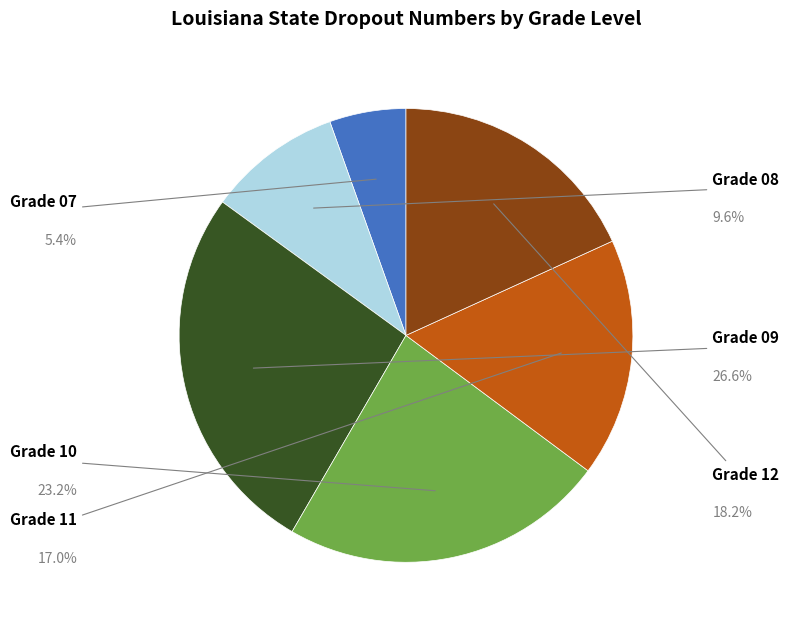

The Grade 07 slice represents 16% of the pie. True or false?

False